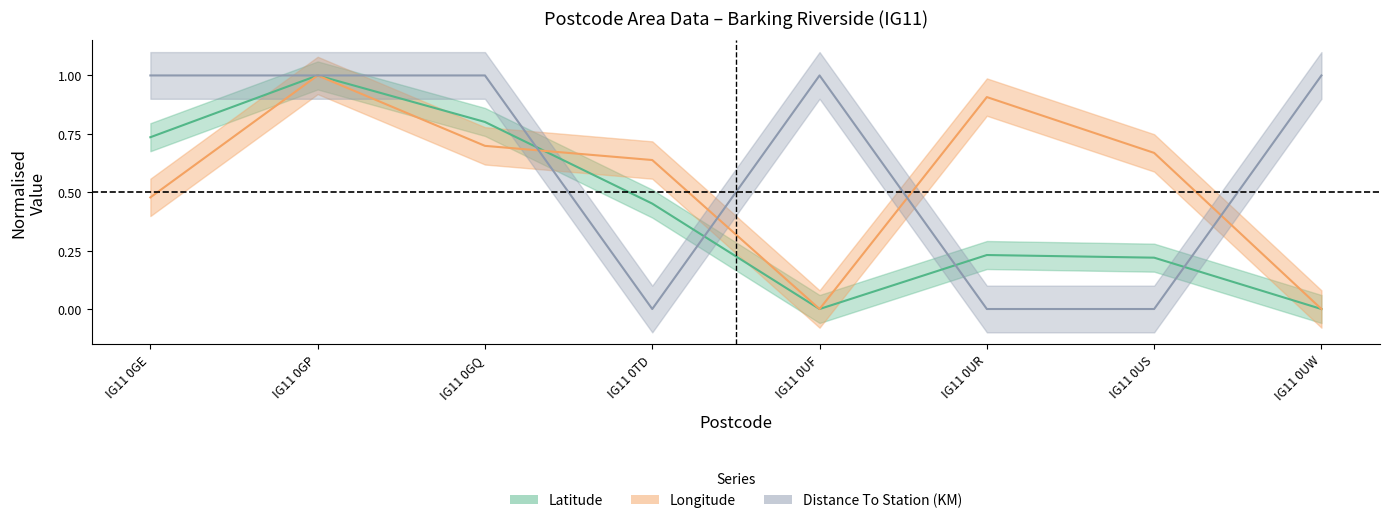

What is the total value across all series at IG11 0GP?

3.0